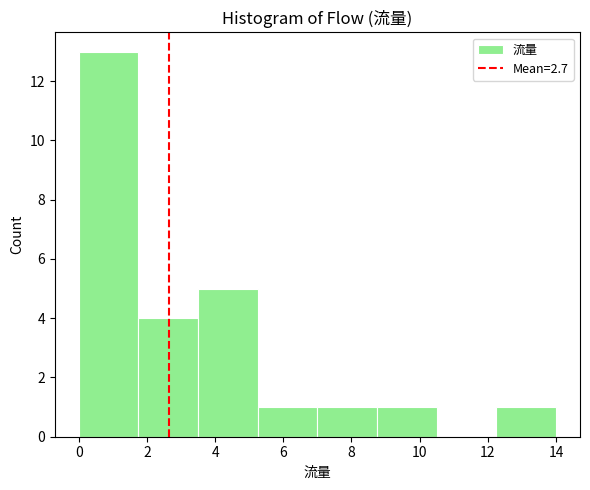

Reading left to right, list every bar in this chart as the range it spans on the x-axis followed by its height. Neither the bar edges nor the heights are printed on the chart, so give them approximately, as read against the axes.

0.00 to 1.75: 13
1.75 to 3.50: 4
3.50 to 5.25: 5
5.25 to 7.00: 1
7.00 to 8.75: 1
8.75 to 10.50: 1
10.50 to 12.25: 0
12.25 to 14.00: 1